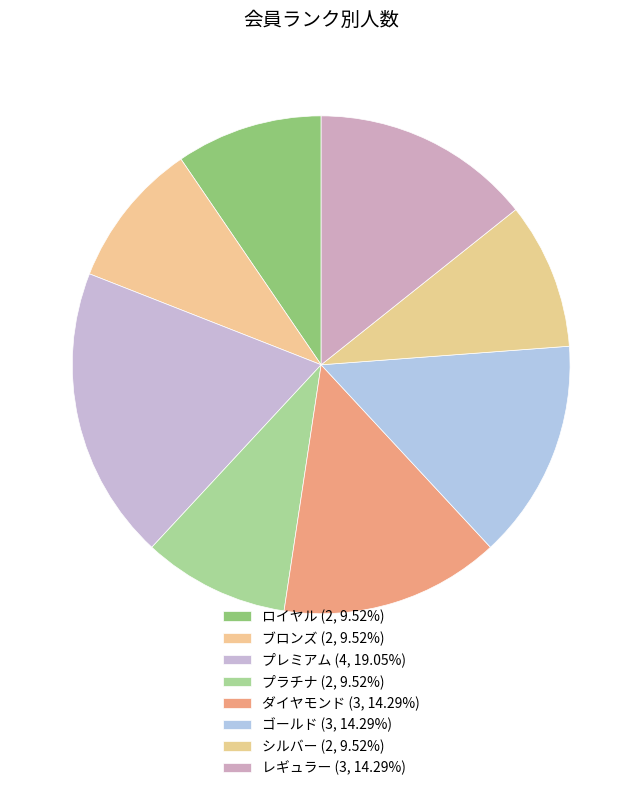

Combined, what portion of the pie is ダイヤモンド and ブロンズ?

23.8%